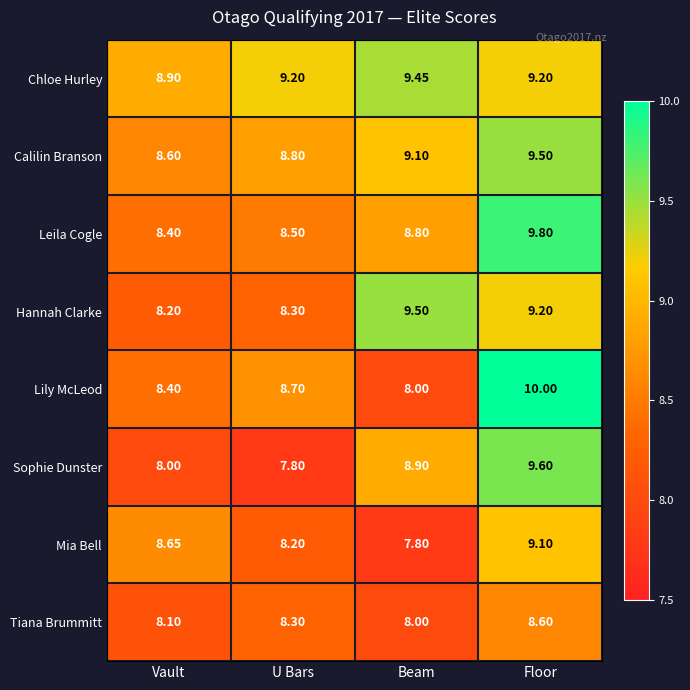

At how many categories does at least one series exceed 8?

4